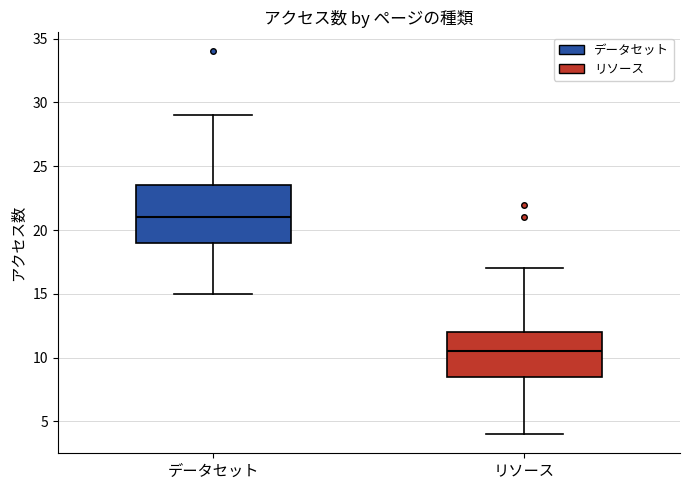

Reading left to right, transcribe this box plot: for each box, give where its median line is, the range the box spans, and where its two whiskers end, as read against the y-axis. The values are not printed on the chart, so give them approximately, as read against the axis.

データセット: median 21.0, box 19.0 to 23.5, whiskers 15.0 to 29.0
リソース: median 10.5, box 8.5 to 12.0, whiskers 4.0 to 17.0